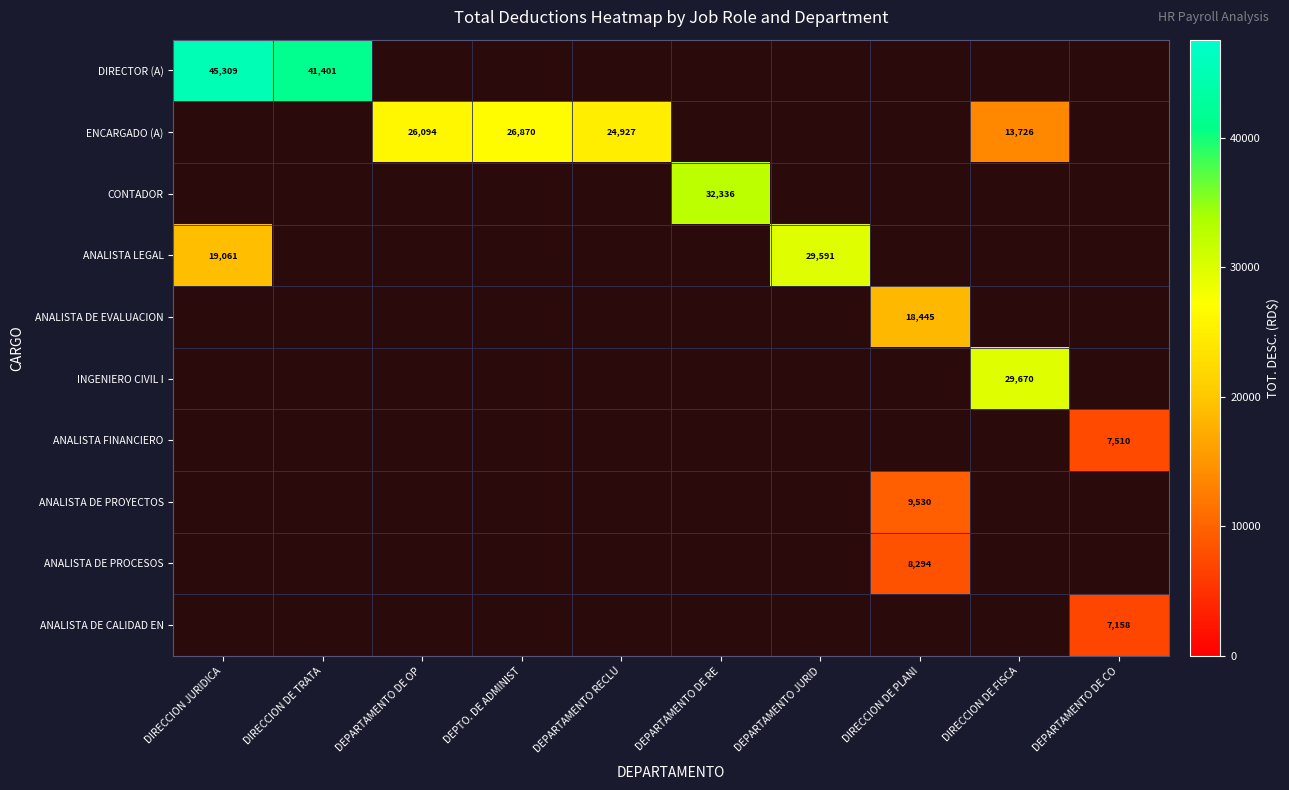

At which label does ANALISTA LEGAL reach its peak?

DEPARTAMENTO JURID